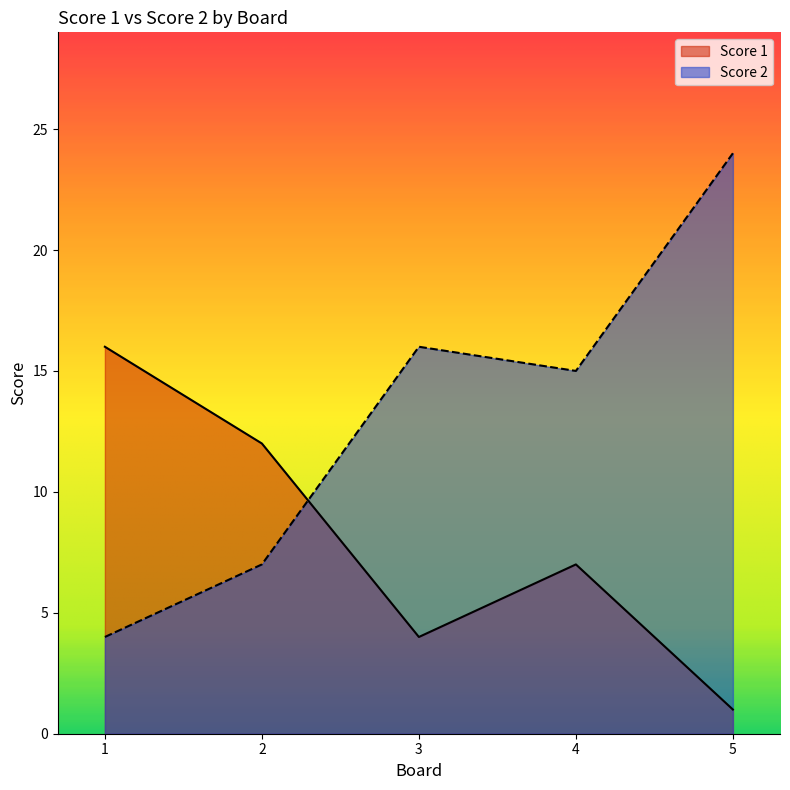

What is the value of the Score 2 point at the 4th from the left?

15